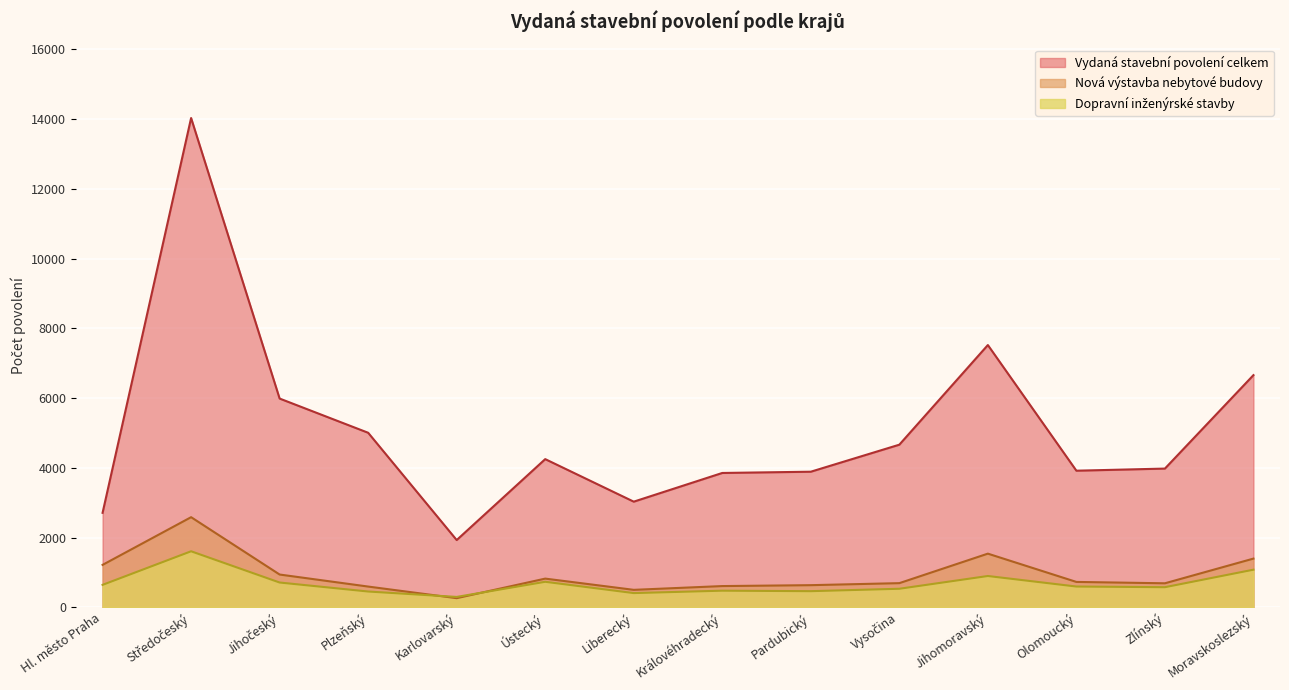

What is the average value of the Dopravní inženýrské stavby series?

676